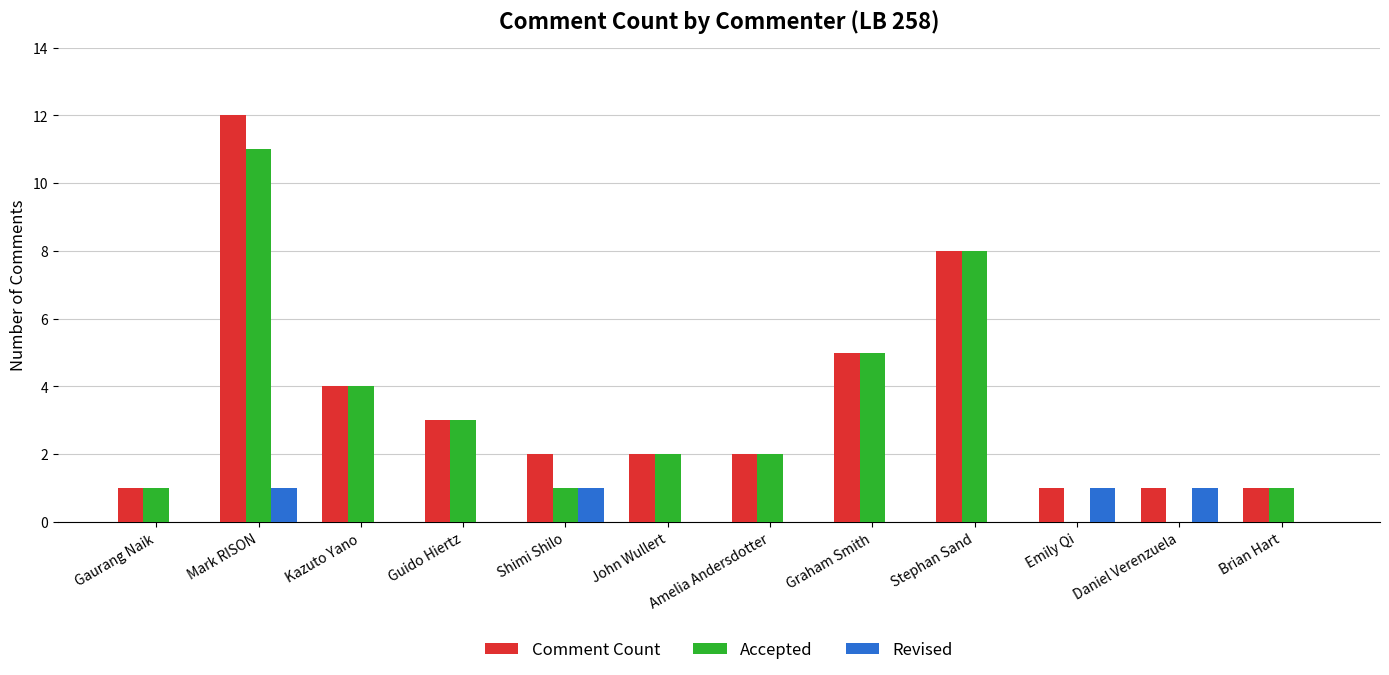

How many categories are shown in the chart?

12